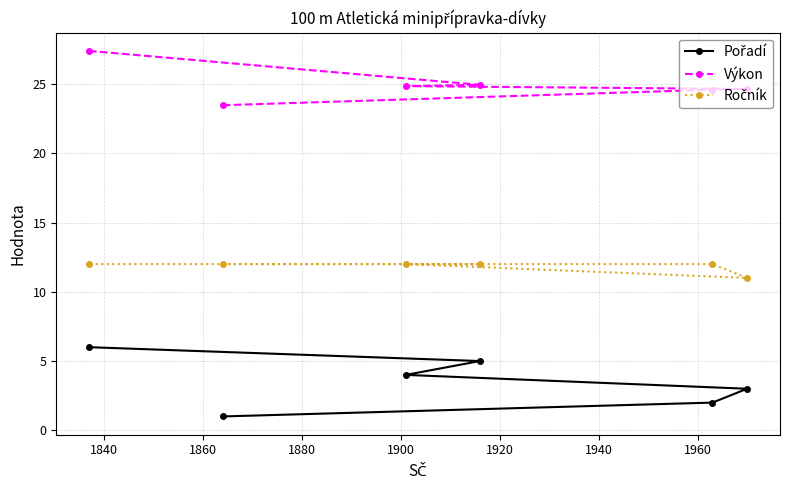

What is the value of the Výkon point at the 5th from the left?

24.6